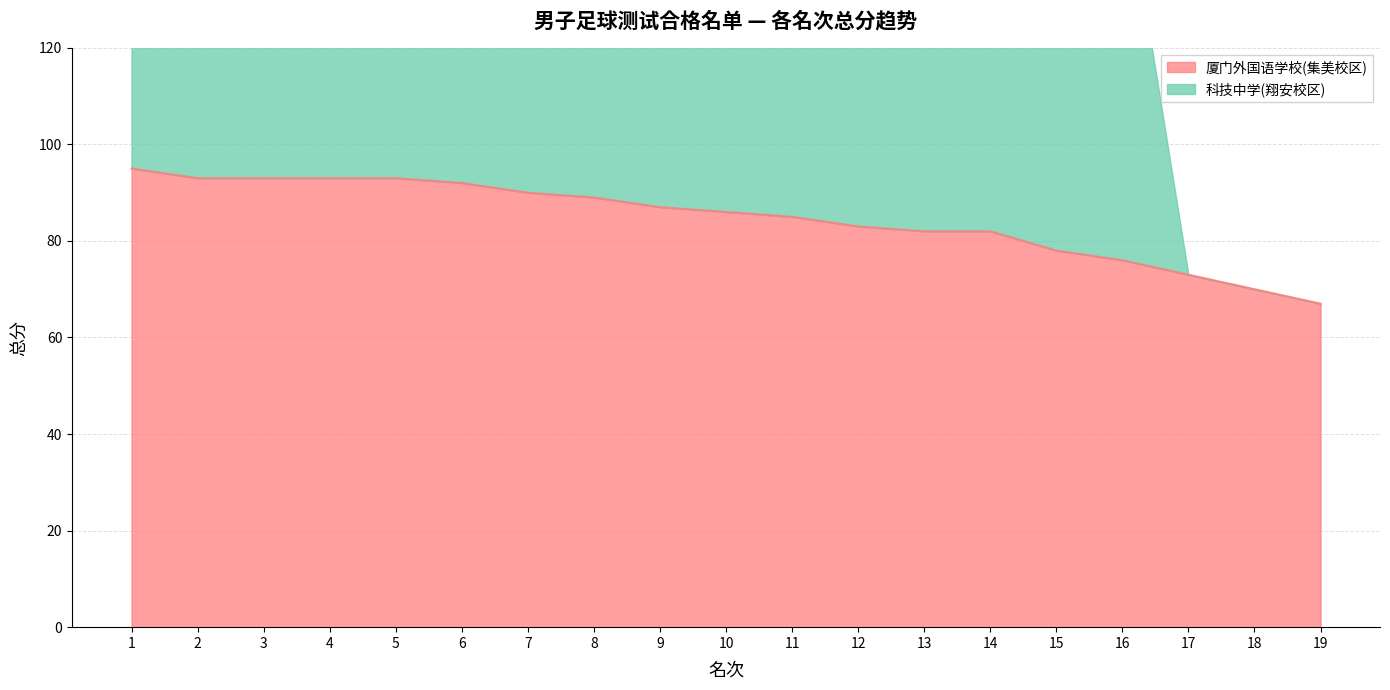

List the labels in order of value, largest first.

1, 2, 3, 4, 5, 6, 7, 8, 9, 10, 11, 12, 13, 14, 15, 16, 17, 18, 19